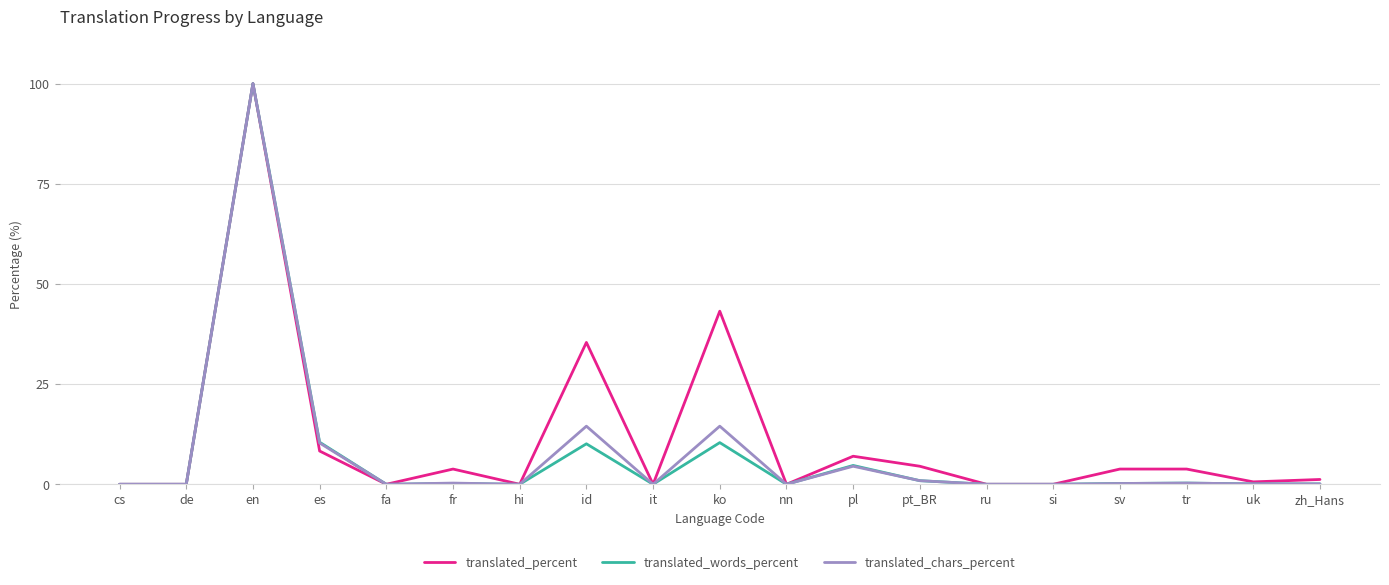

Is the value of translated_percent at pl greater than the value of translated_chars_percent at nn?

Yes